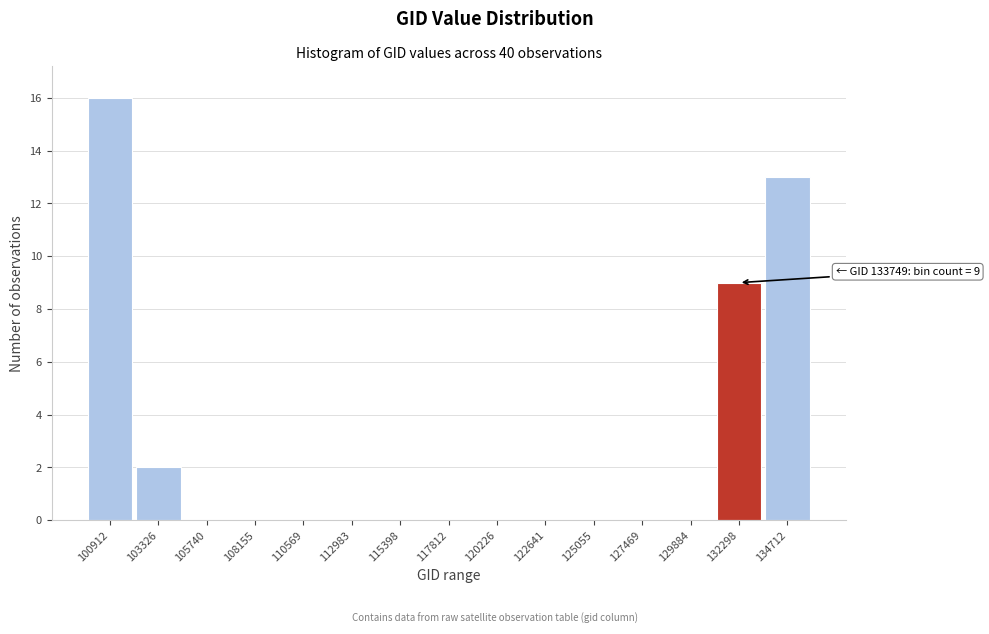

Reading left to right, list all the values displayed in this chart.

100912=16	103326=2	105740=0	108155=0	110569=0	112983=0	115398=0	117812=0	120226=0	122641=0	125055=0	127469=0	129884=0	132298=9	134712=13